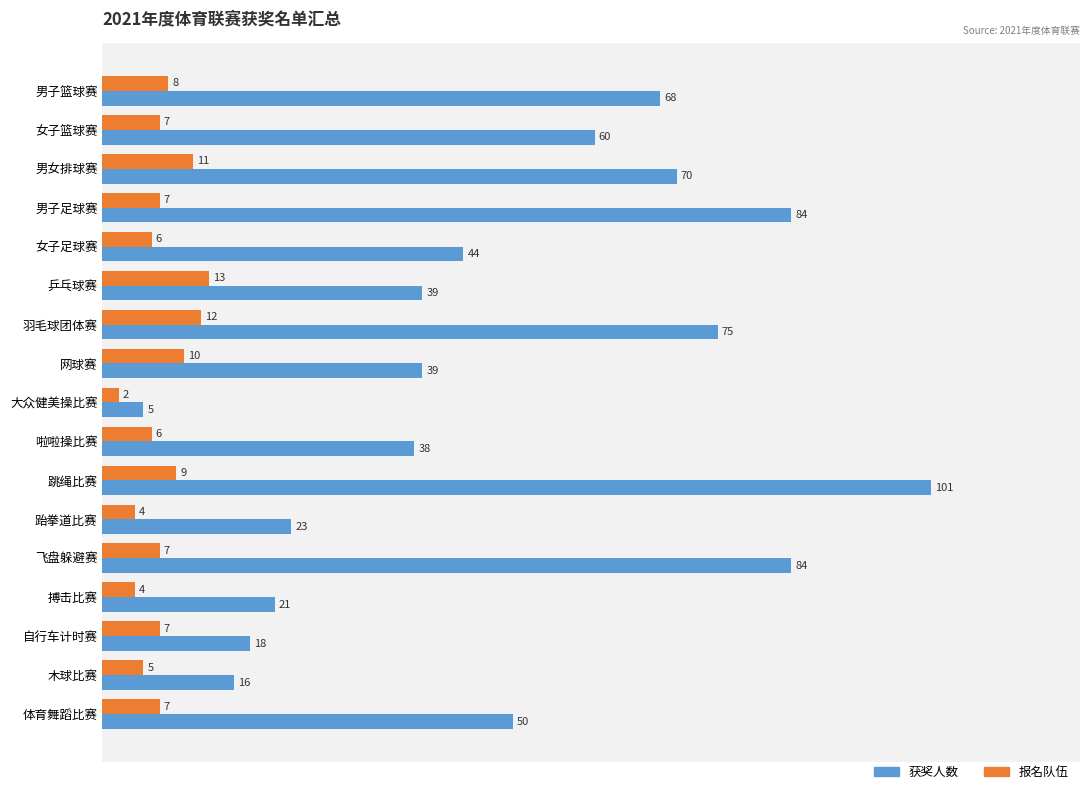

Count the number of categories in the chart.

17